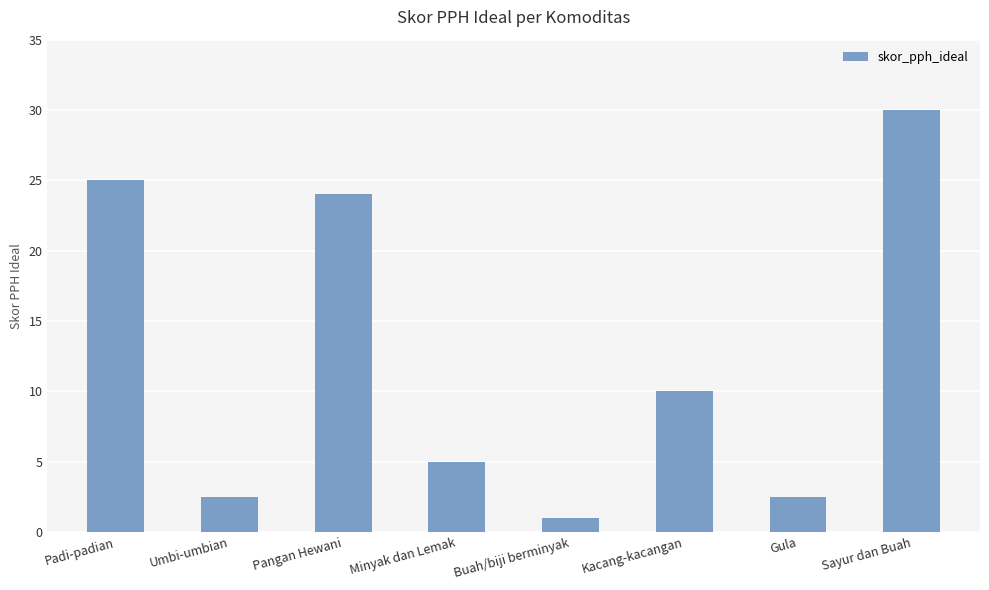

How many bars are there in total?

8